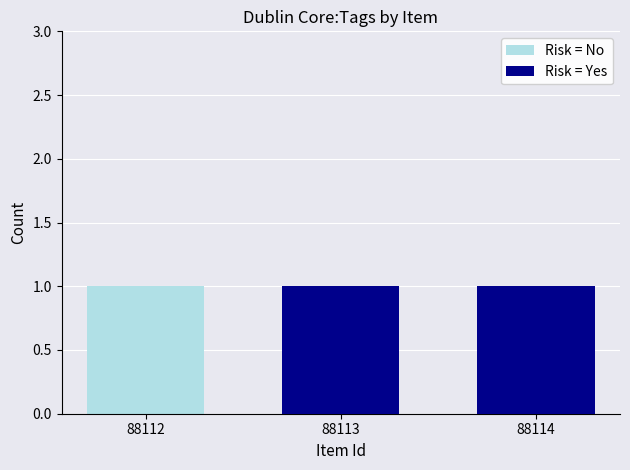

List the labels in order of Risk = Yes value, largest first.

88113, 88114, 88112